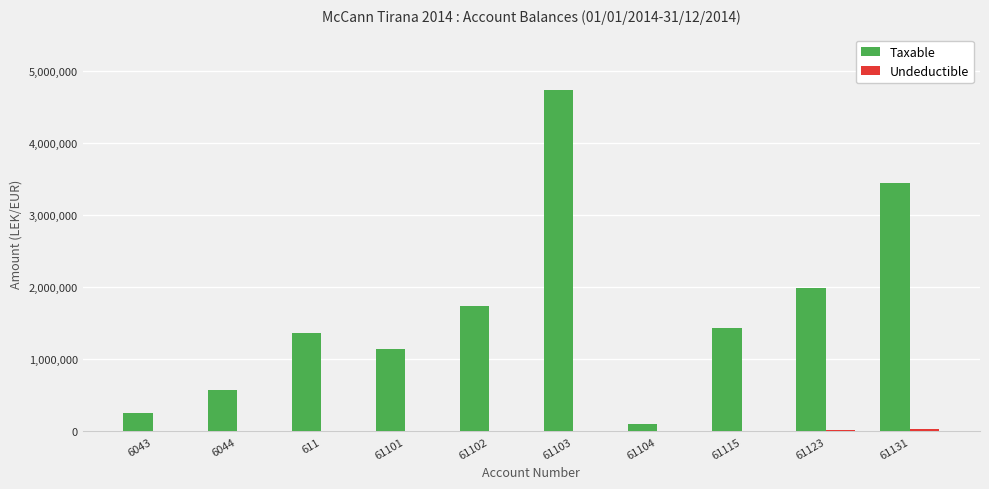

At which category is the sum across all series the highest?

61103